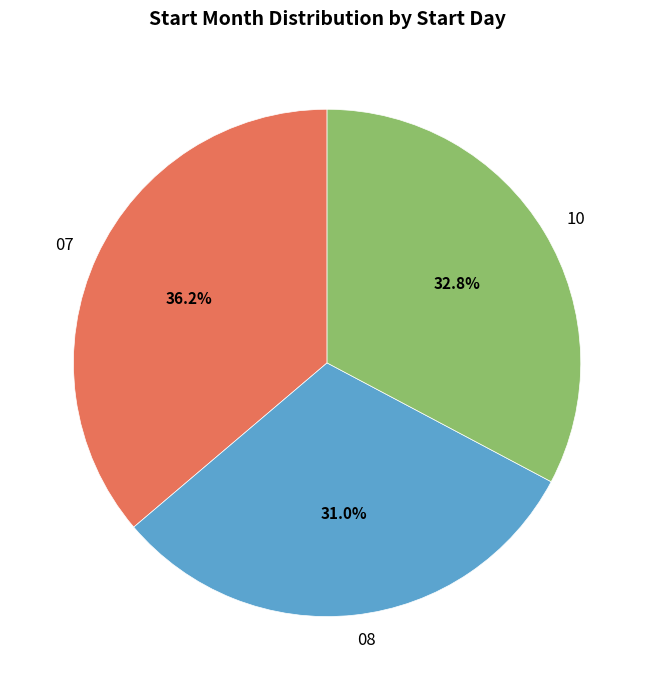

What is the ratio of the value at 07 to the value at 08?

1.2